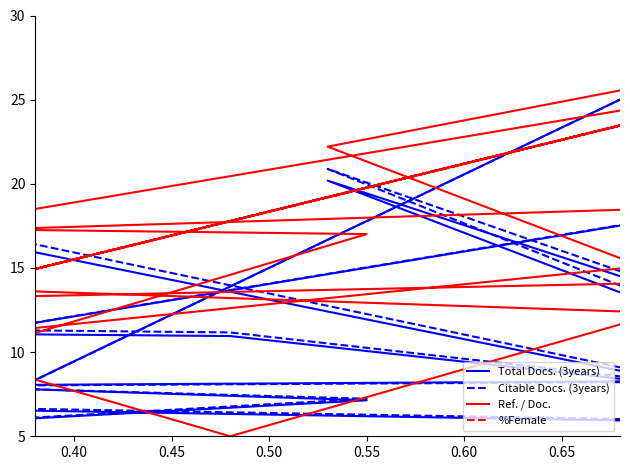

Which series has the widest spread of values?

Total Docs. (3years)